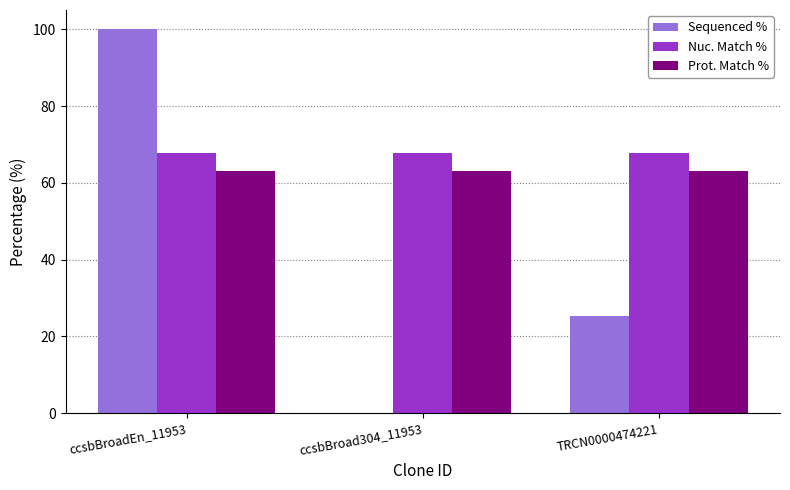

Are the bars horizontal?

No